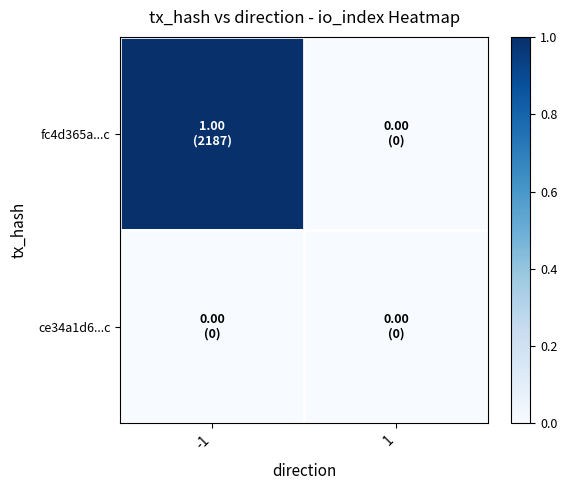

How many distinct data groups are displayed?

2